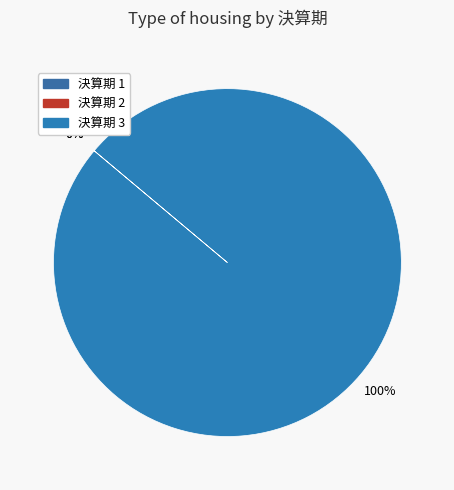

How many slices are in this pie chart?

3